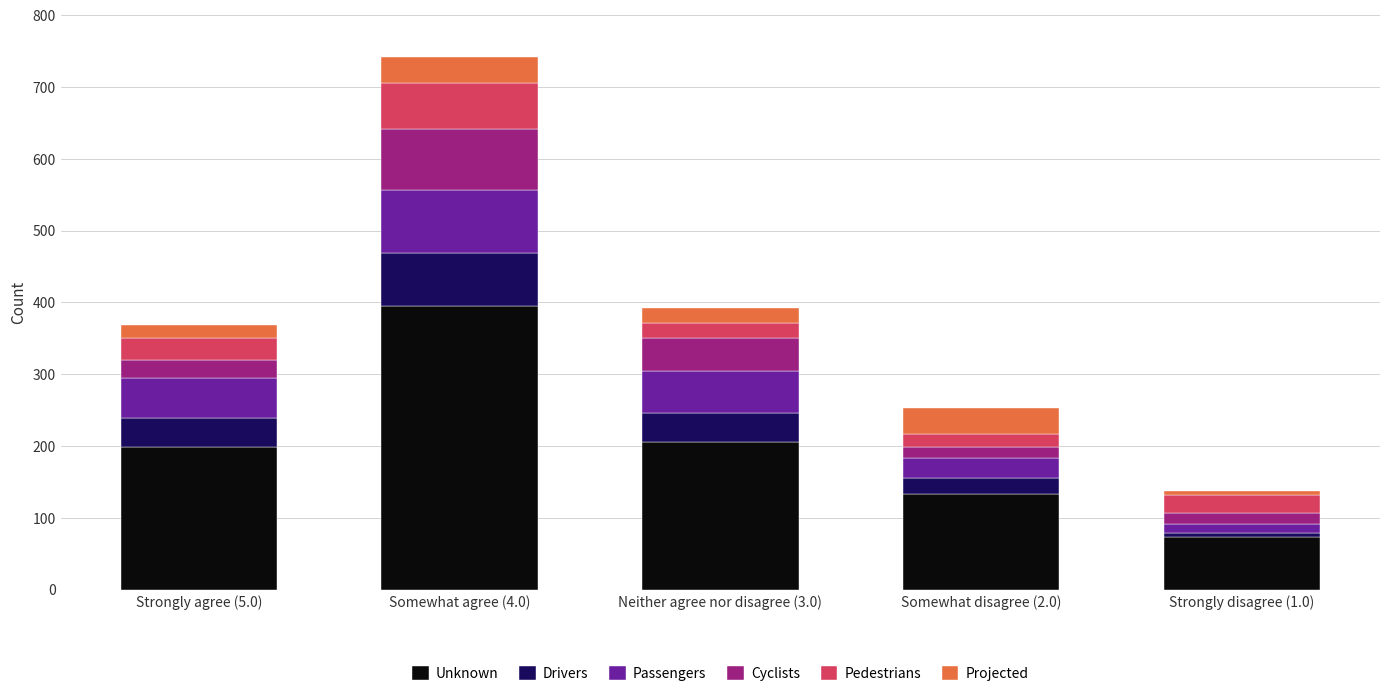

At which category is the sum across all series the highest?

Somewhat agree (4.0)